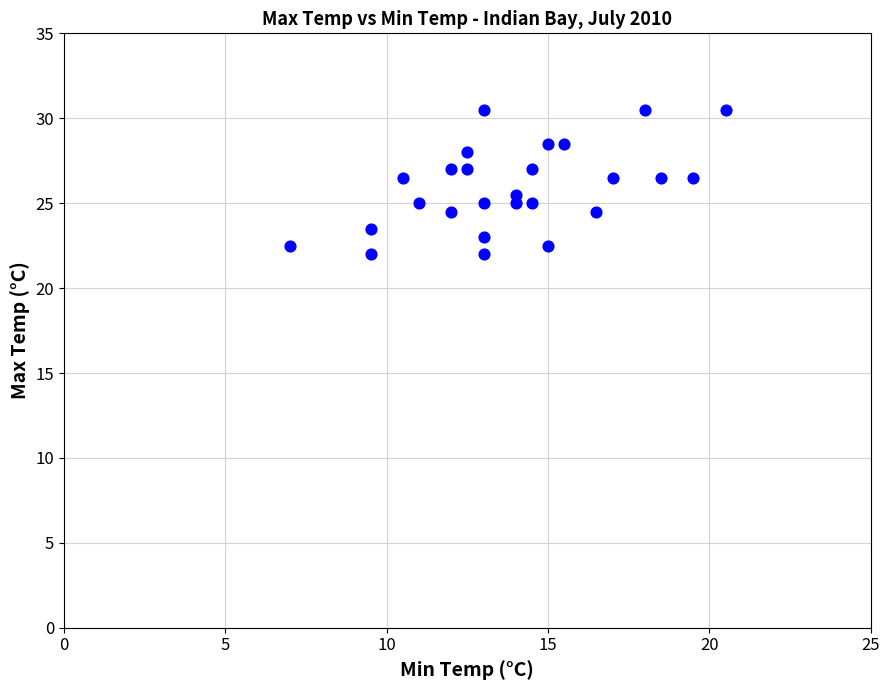

What is the range of X values (max minus min)?

13.5